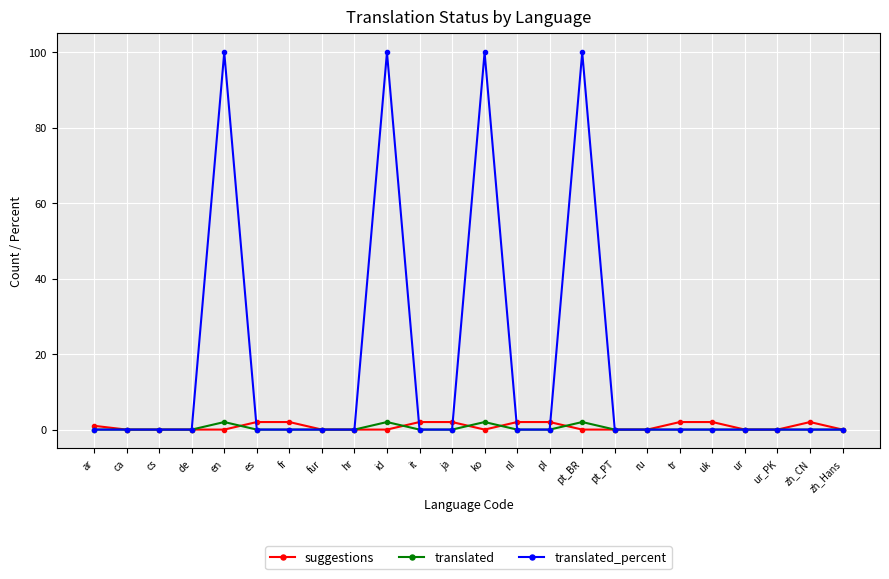

The value of translated_percent at hr is 0. True or false?

True